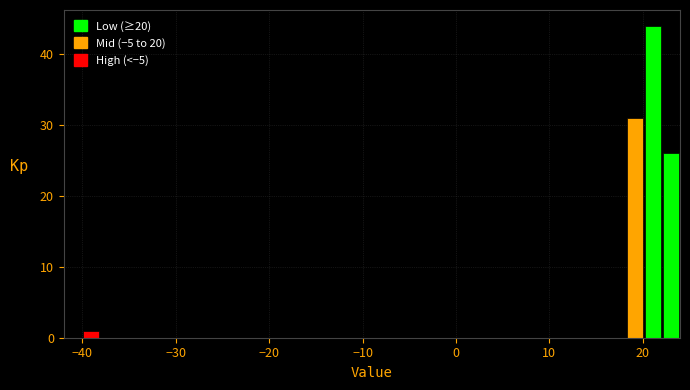

Around what value on the x-axis is the tallest bar? Give the approximate position of its centre, as read against the axis.

21